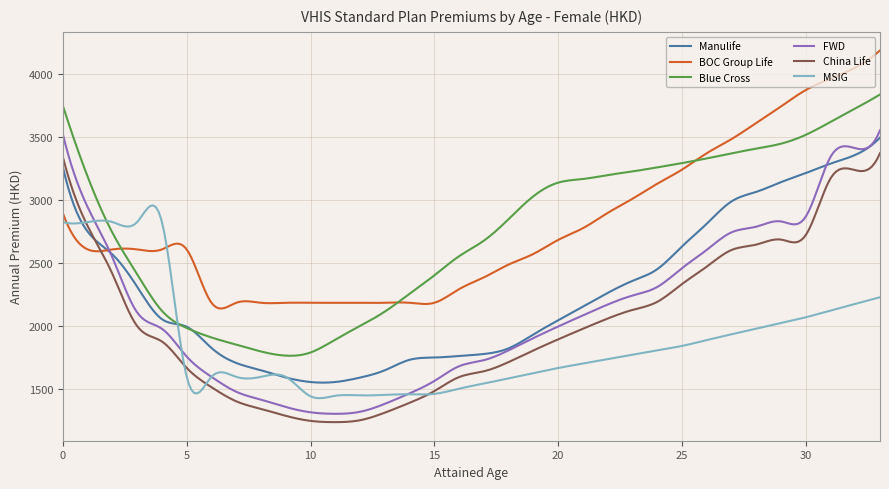

What is the minimum value for BOC Group Life?

2139.5